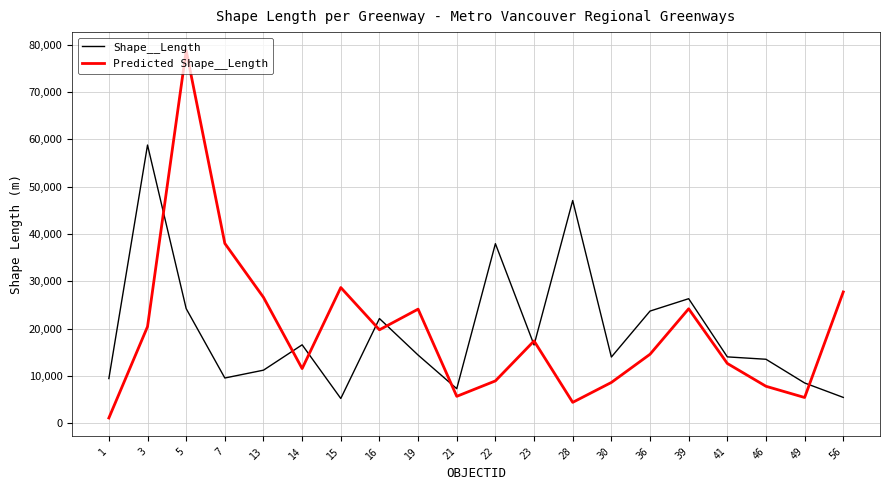

How many values in the Shape__Length series exceed 14418?

10